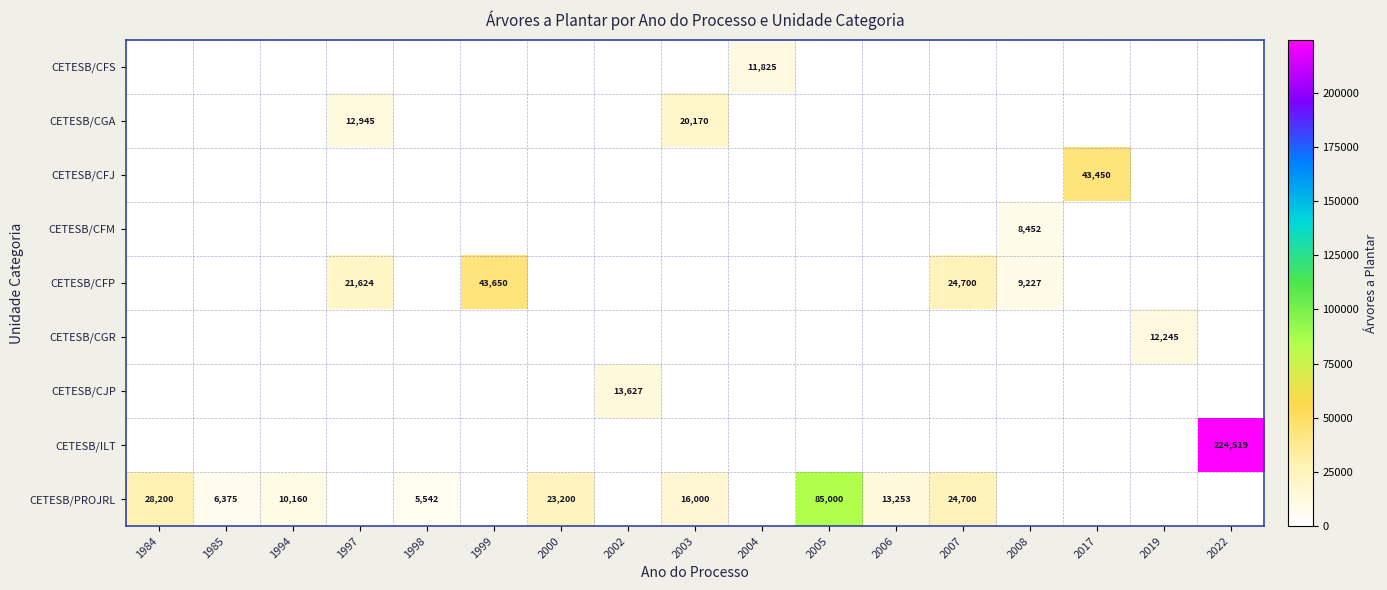

Which series changed the most between 1998 and 2005?

CETESB/PROJRL